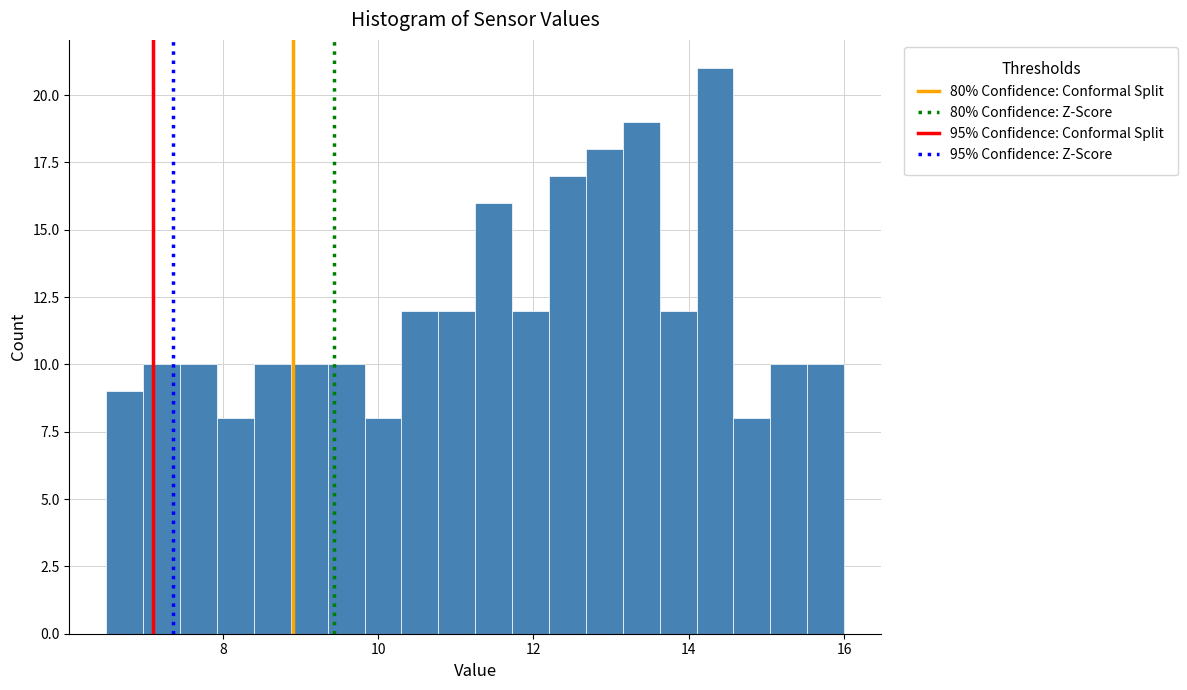

Around what value on the x-axis is the tallest bar? Give the approximate position of its centre, as read against the axis.

14.4